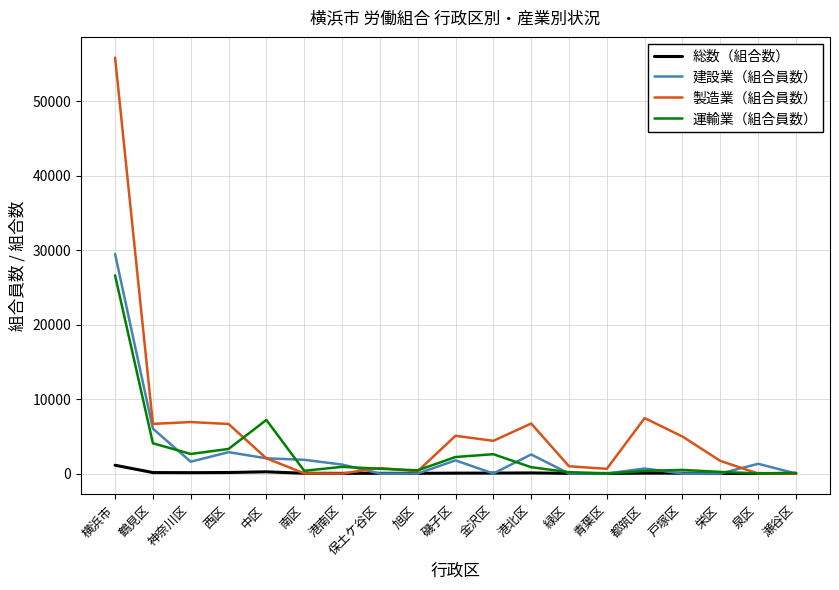

Which series has the largest total across all categories?

製造業（組合員数）